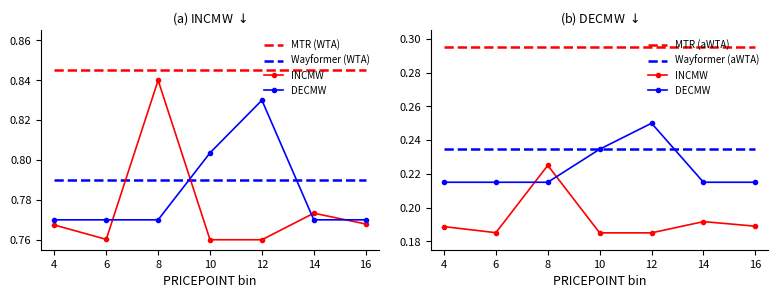

List the series in order of their peak value, highest first.

MTR (WTA), Wayformer (WTA), MTR (aWTA), DECMW, Wayformer (aWTA), INCMW